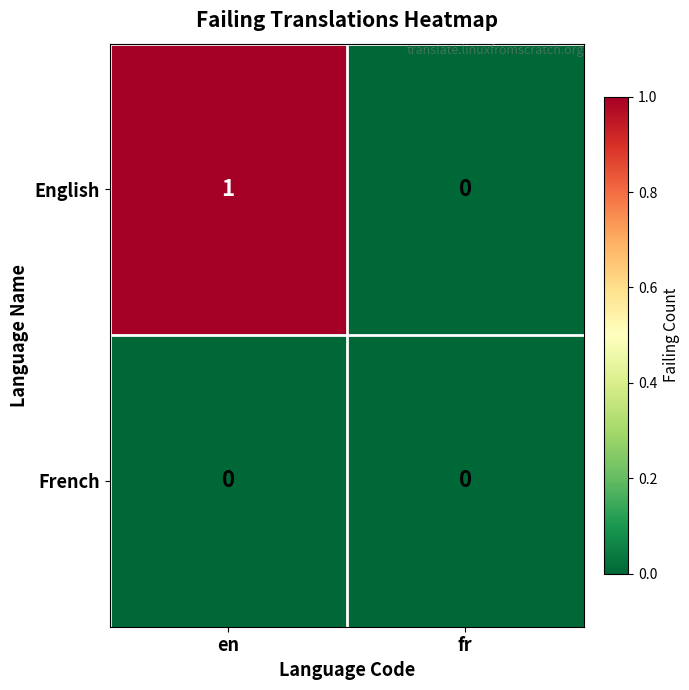

Reading left to right, what are all the values shown in this chart?

English: 1	0
French: 0	0